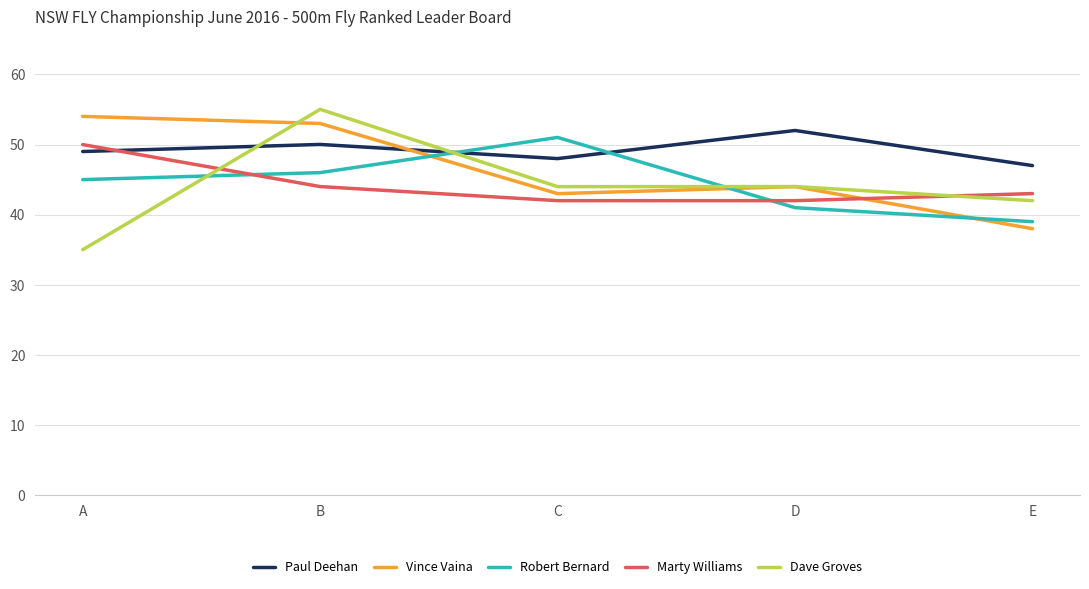

Which series ends up on top after the final intersection of Robert Bernard and Marty Williams?

Marty Williams